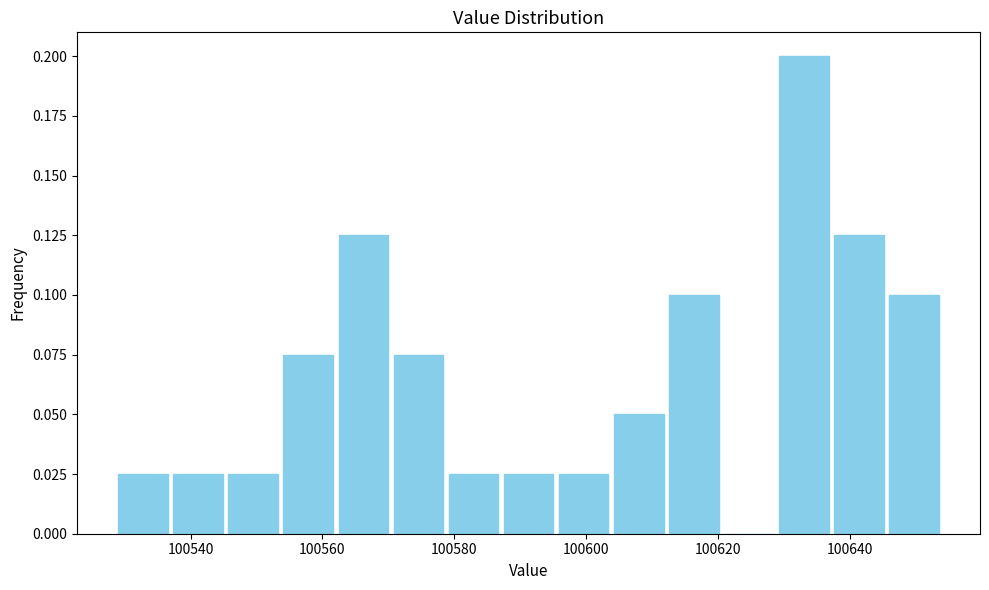

Over which range of the x-axis is the bar tallest?

100628 to 100638